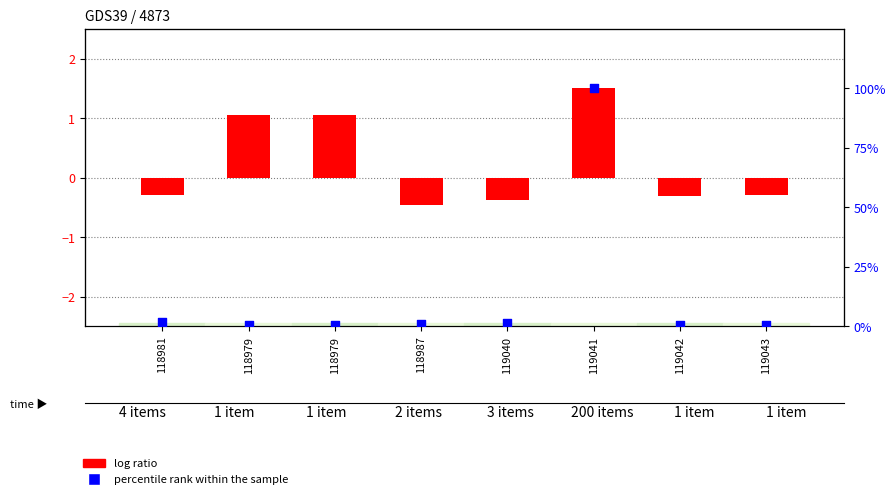

Which series has the widest spread of Y values?

percentile rank within the sample